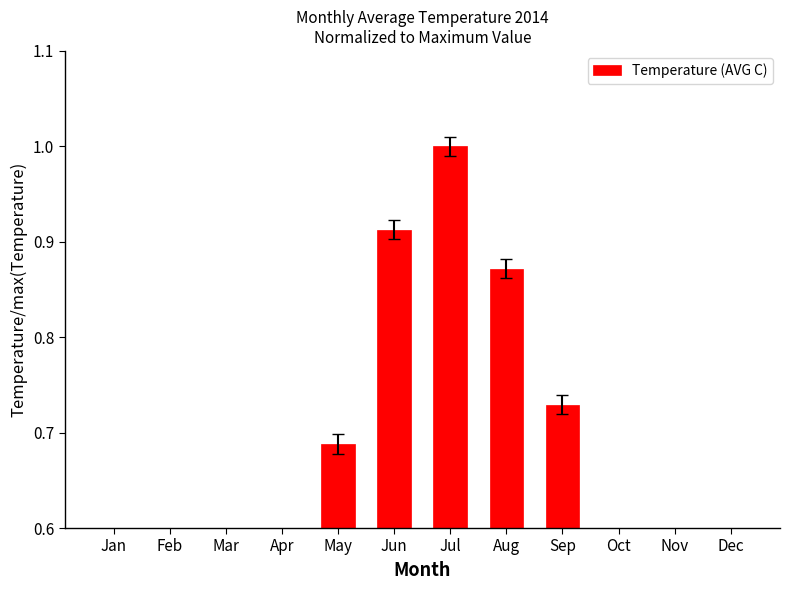

List the labels in order of value, largest first.

Jul, Jun, Aug, Sep, May, Apr, Oct, Mar, Nov, Dec, Feb, Jan